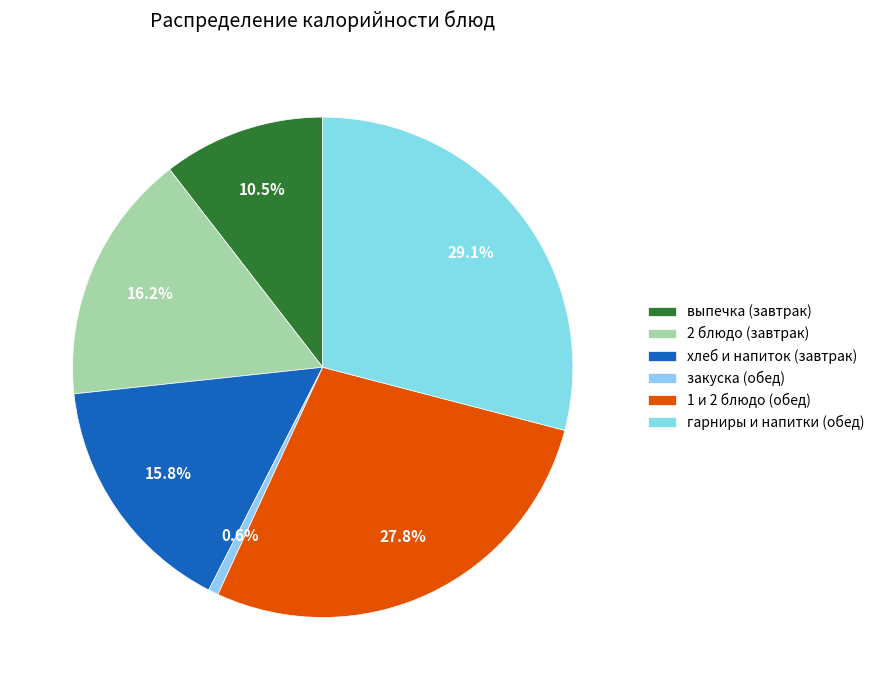

Does any single category account for the majority?

No